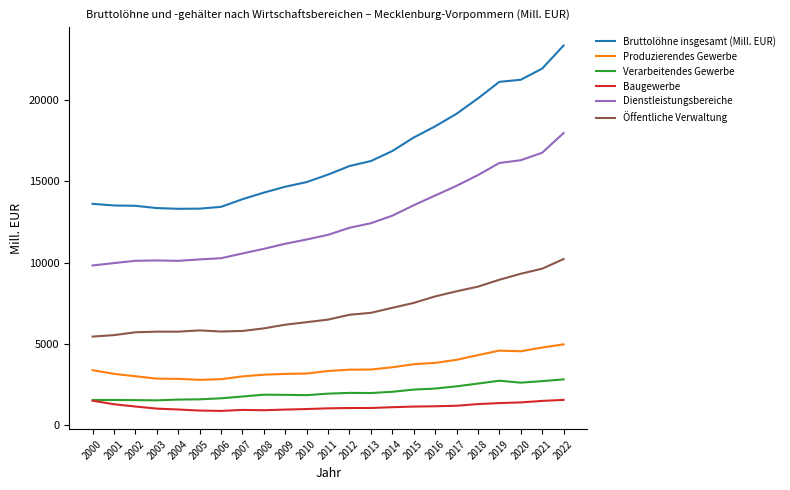

Does the chart display data point markers on the line(s)?

No